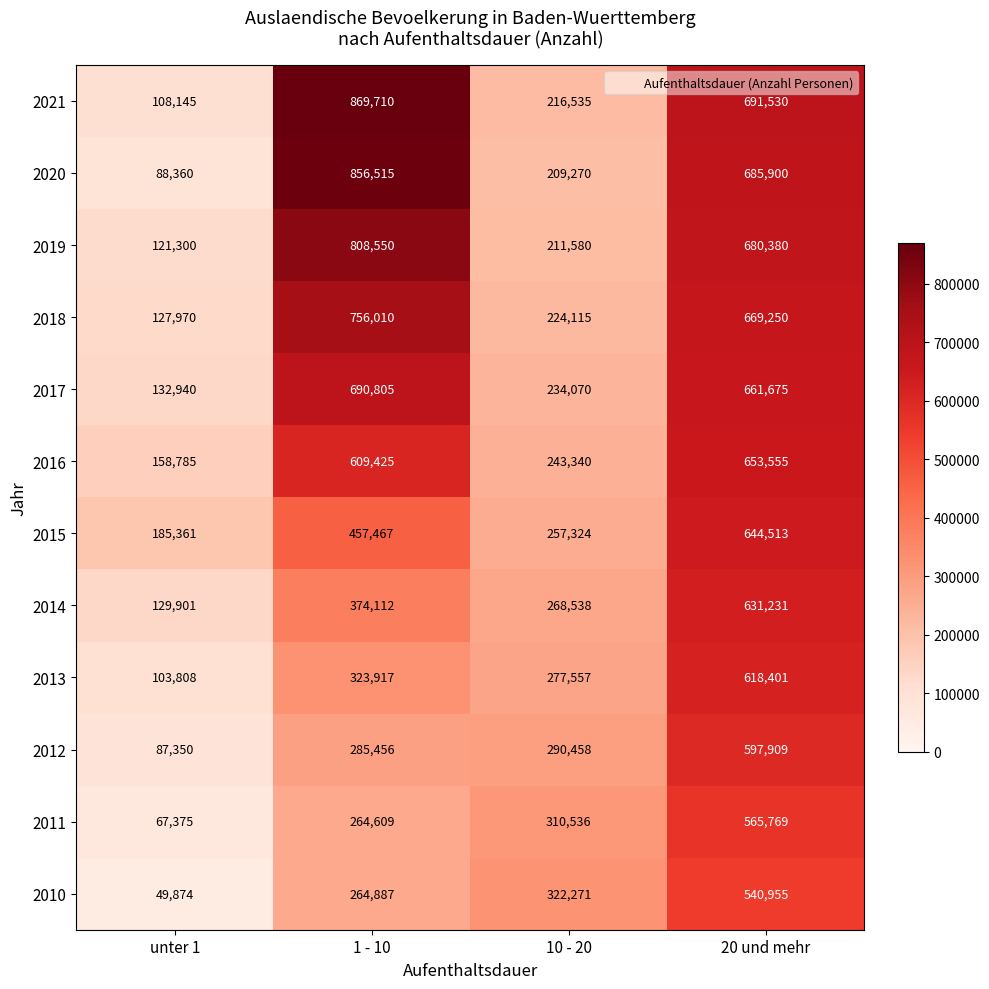

Where does the 2019 series first go above 680380?

1 - 10